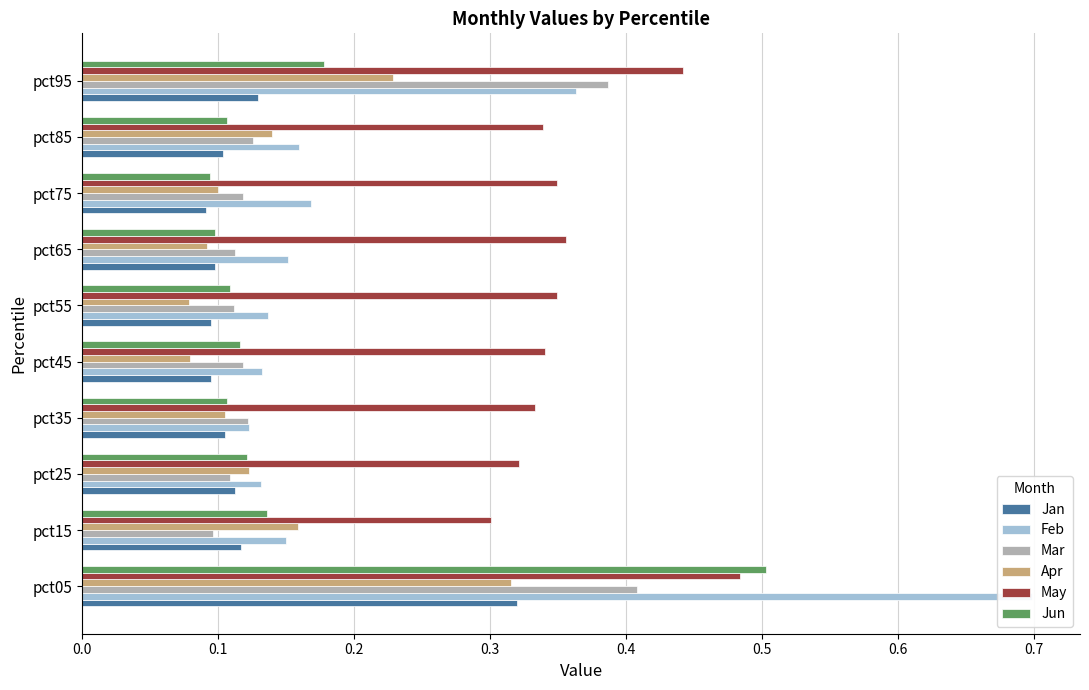

The Apr series shows 0.2 at pct15. True or false?

True